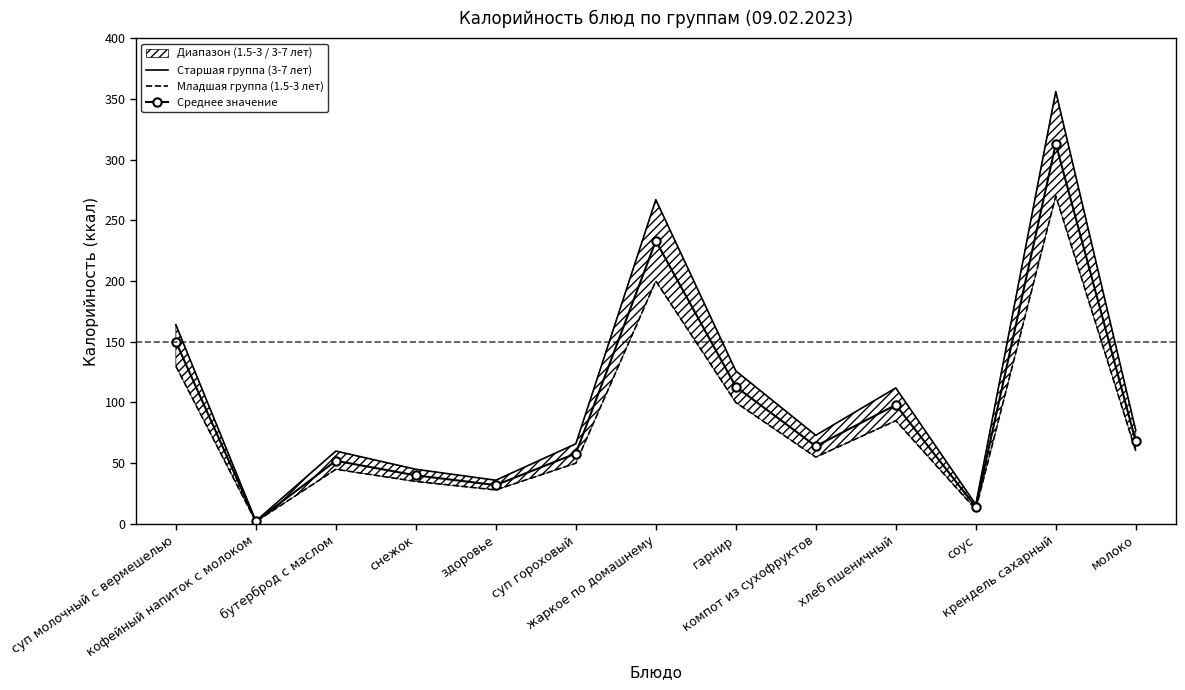

What is the value of the Среднее значение point at the 4th from the left?

40.0